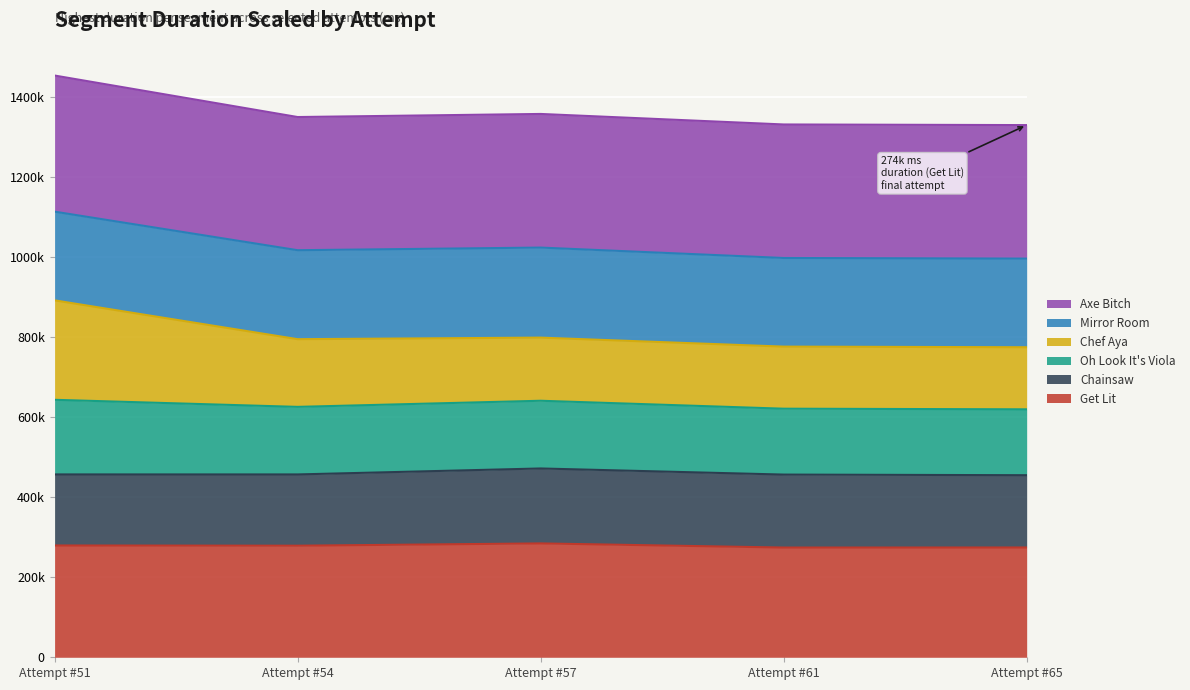

In Mirror Room, how many points are lower than both neighbors (excluding endpoints)?

1